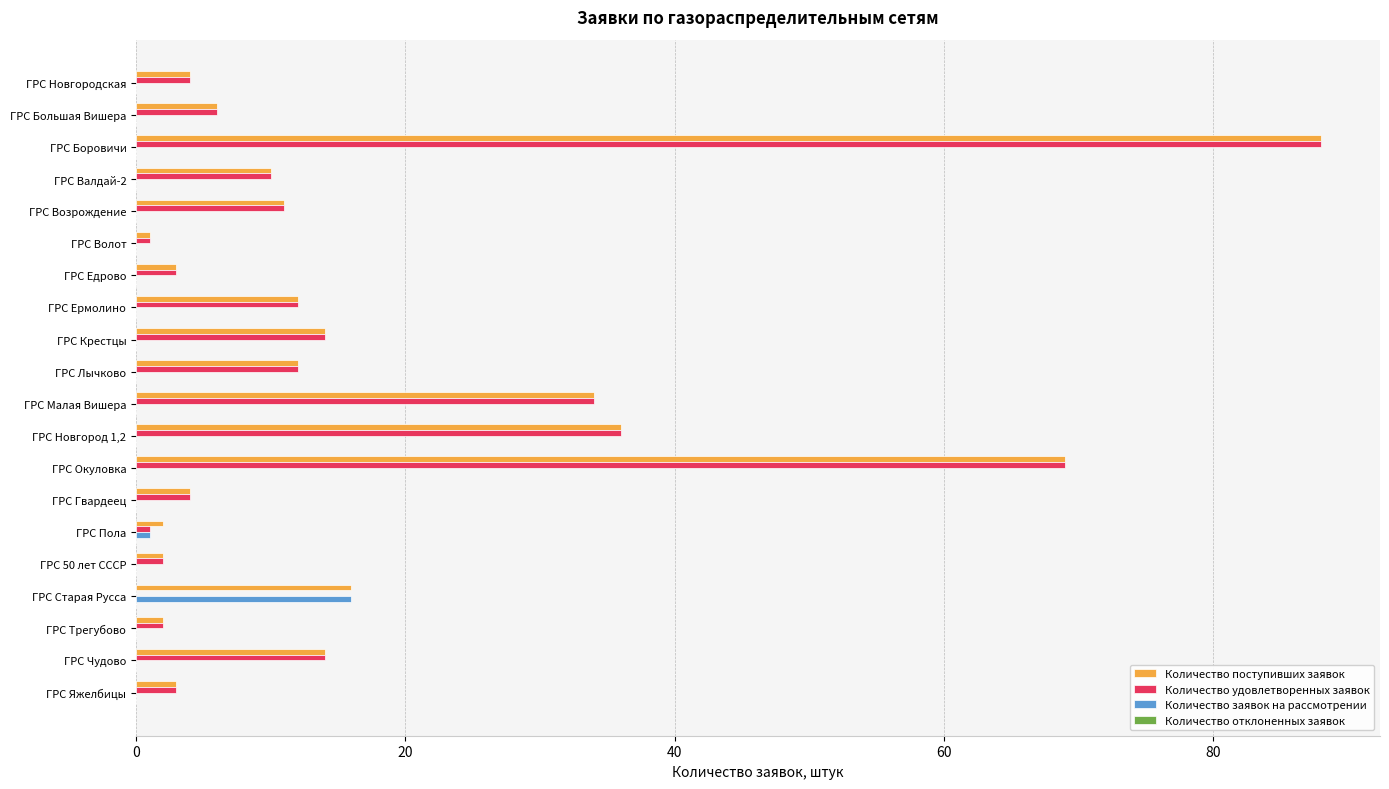

Count the number of data series in this chart.

3